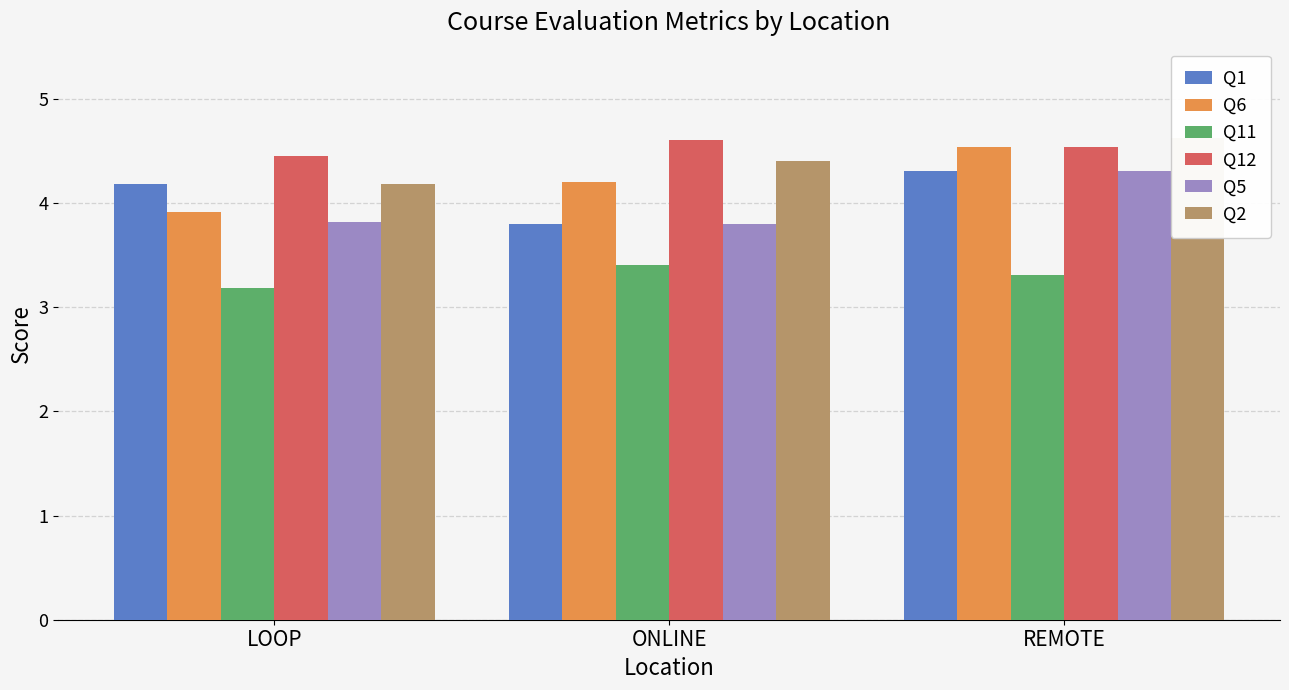

List the series in order of their peak value, lowest first.

Q11, Q1, Q5, Q6, Q12, Q2